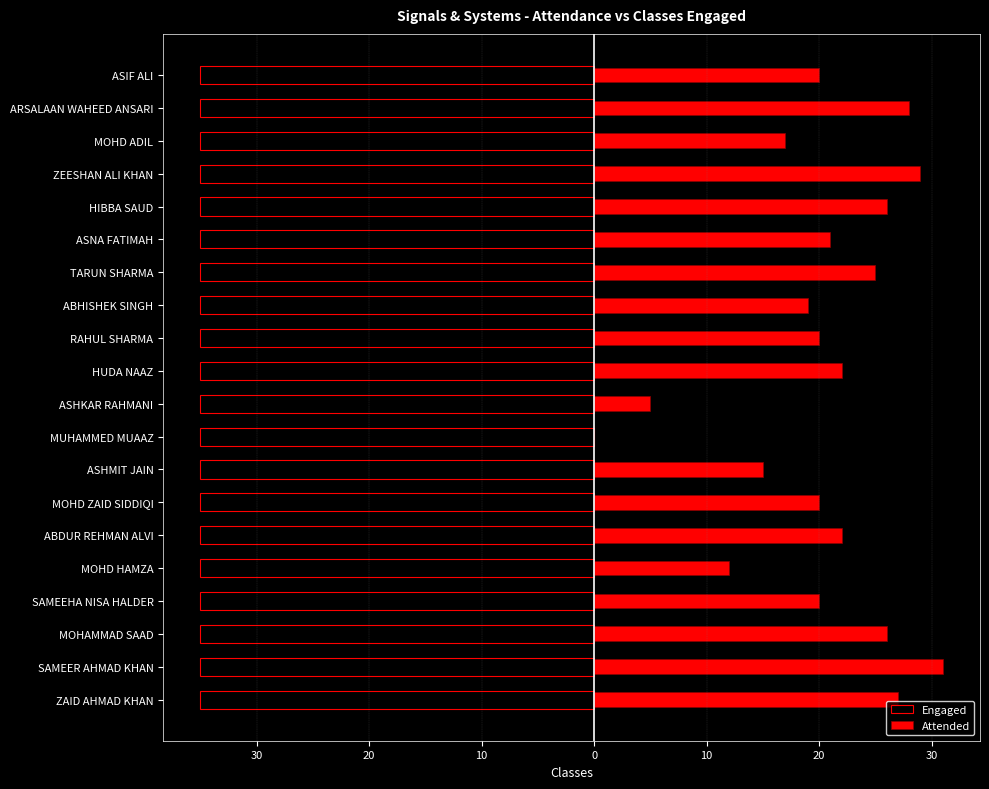

How many values in Attended are above zero?

19